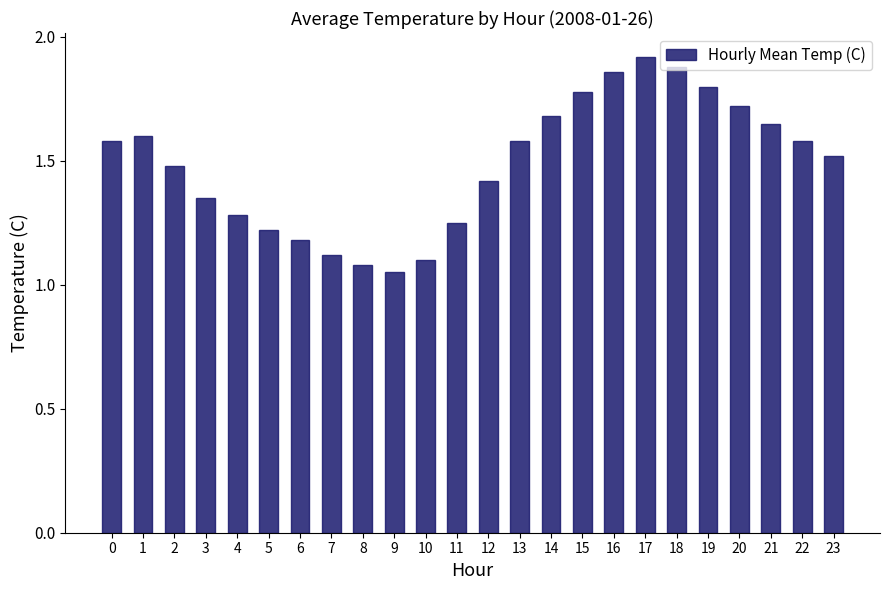

What is the value of the 24th bar from the left?

1.5